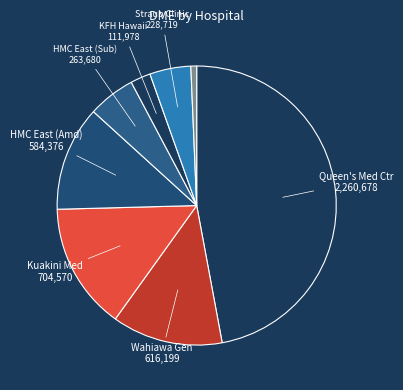

Count the number of slices in the pie.

8